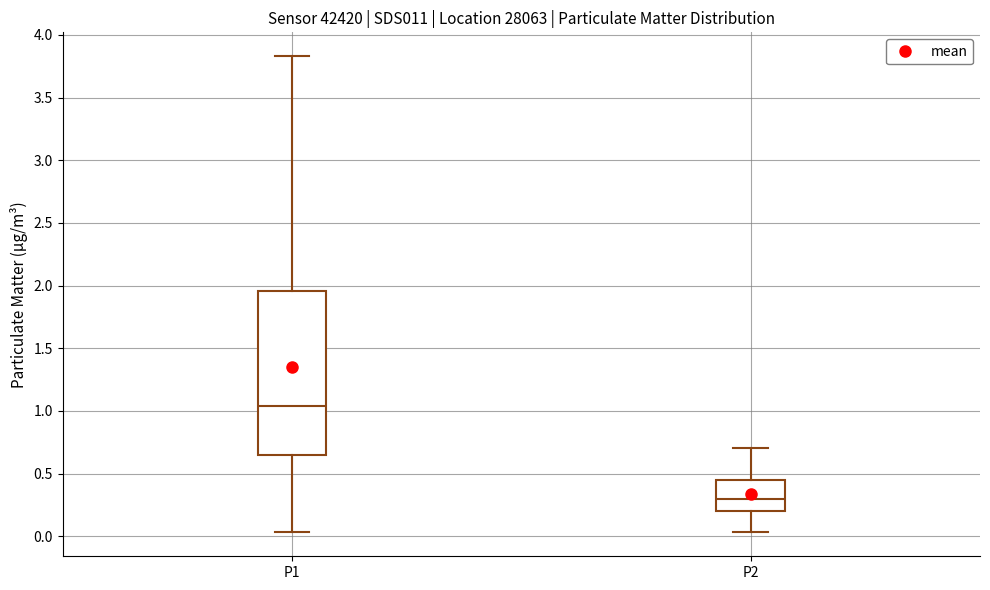

Comparing the boxes themselves (not the whiskers), which one is the tallest?

P1